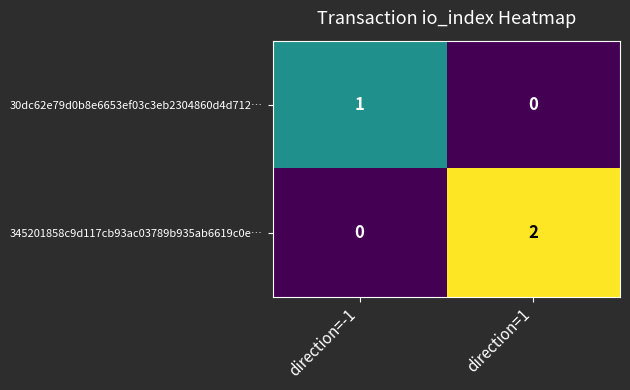

At which label is 30dc62e79d0b8e6653ef03c3eb2304860d4d712… closest to 0?

direction=1